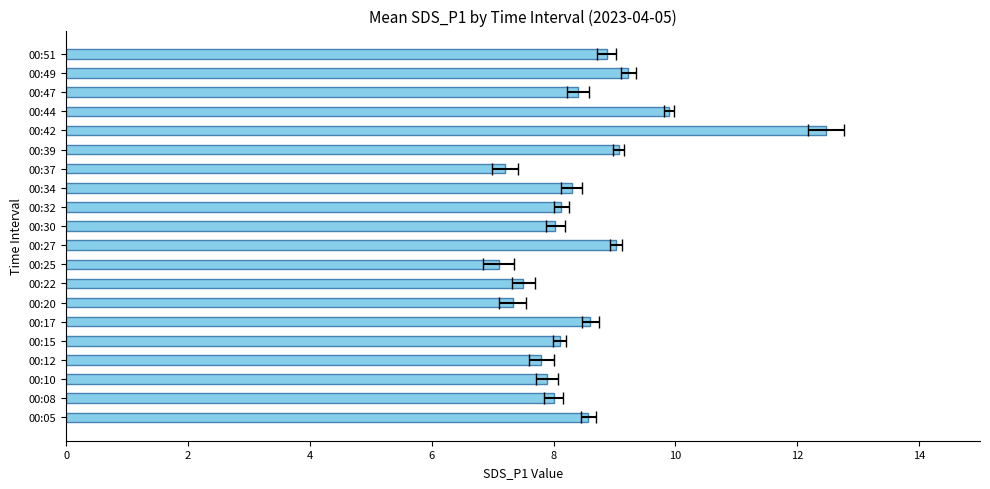

What is the difference between the second highest and second lowest values?

2.7